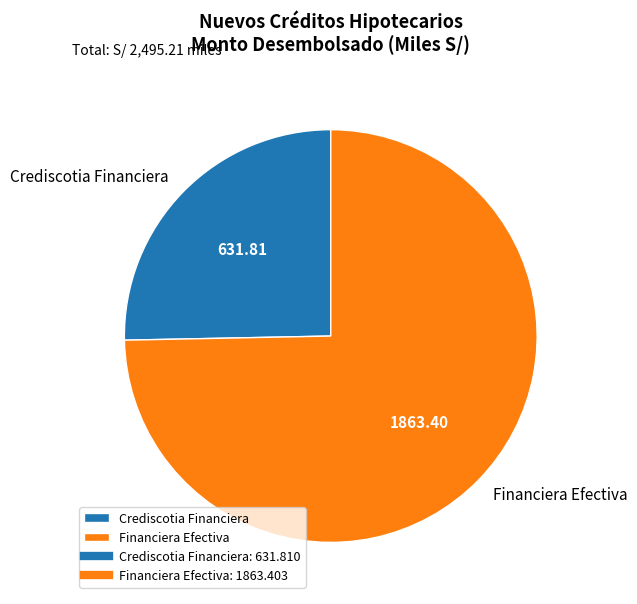

Between Financiera Efectiva and Crediscotia Financiera, which is larger?

Financiera Efectiva